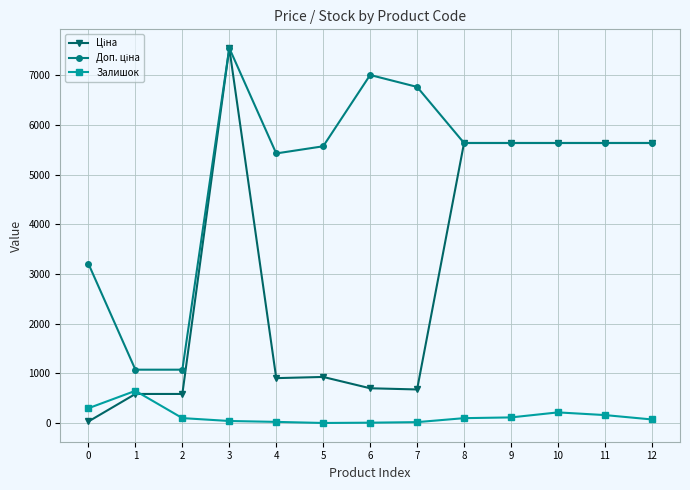

What is the difference between the highest and lowest values at 6?

6996.3